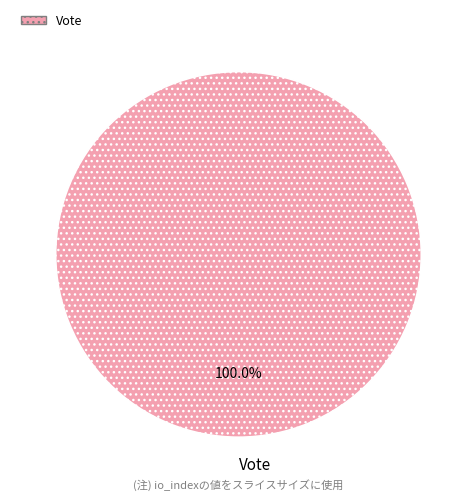

Is it true that Vote is 85% of the pie?

False